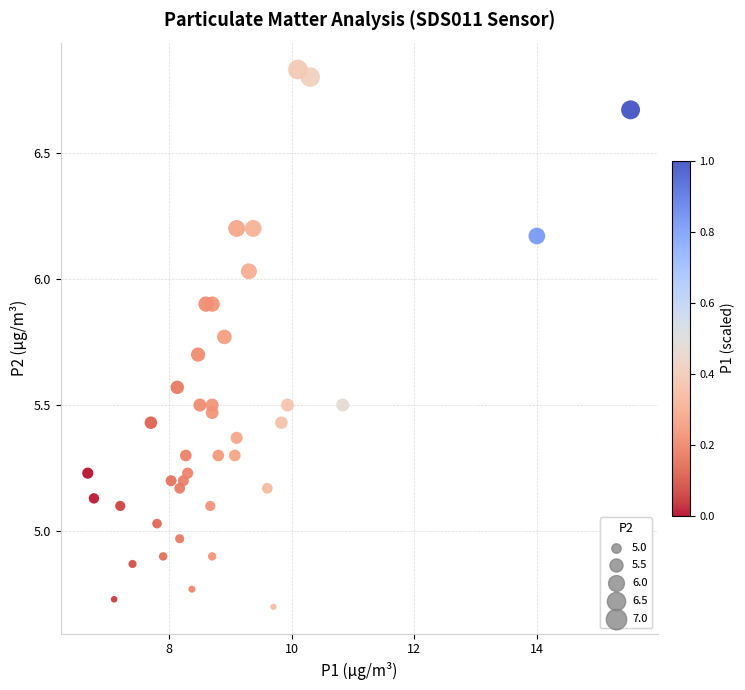

What is the range of X values (max minus min)?

8.9